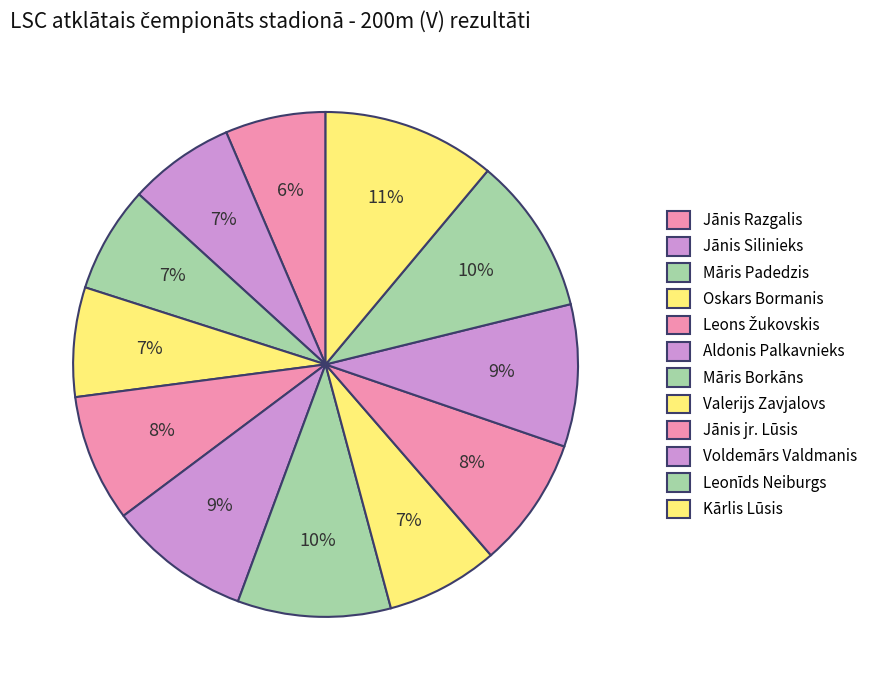

What portion of the pie excludes Leonīds Neiburgs?

89.9%